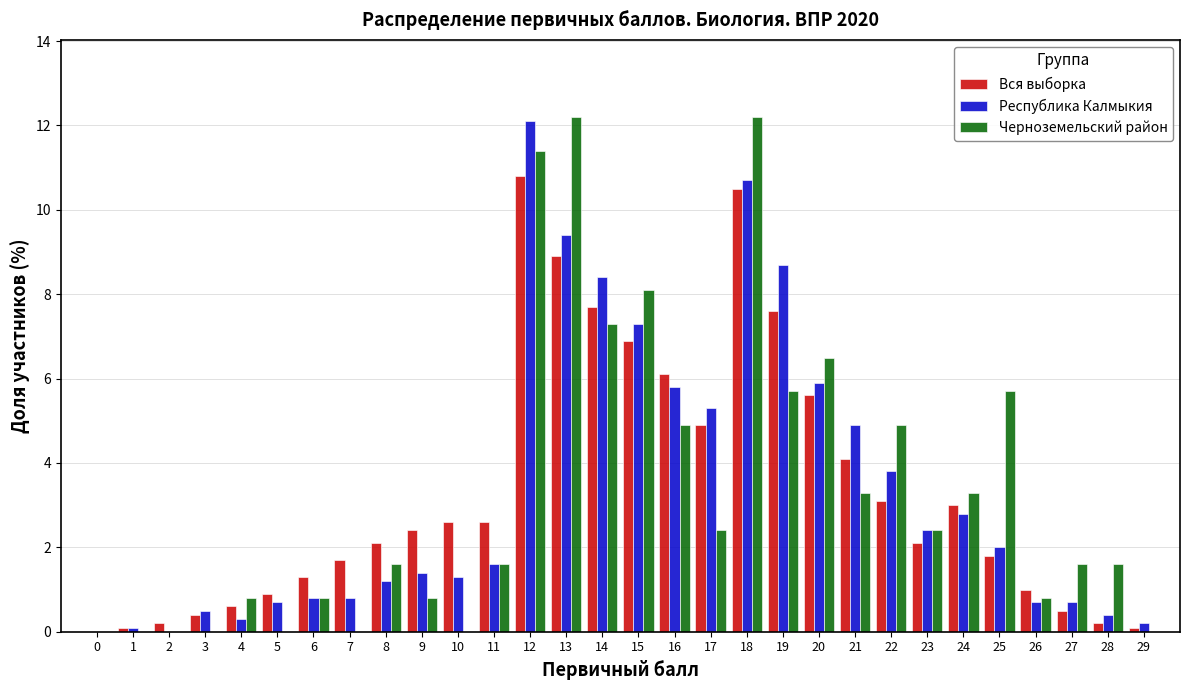

What is the sum of the Республика Калмыкия values at 8 and 9?

2.6